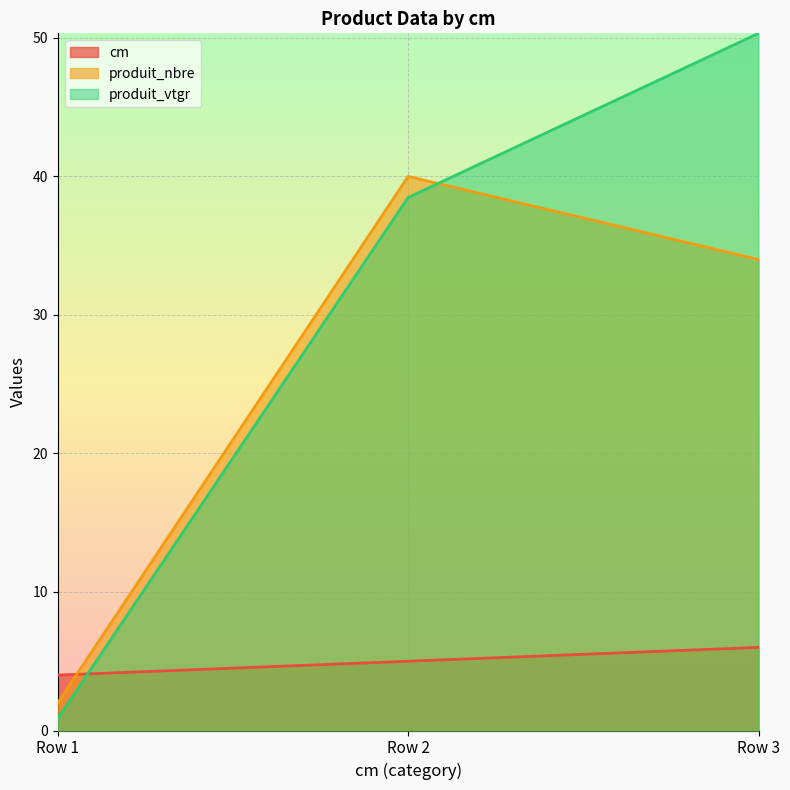

Is the value of produit_nbre at Row 2 greater than the value of cm at Row 3?

Yes